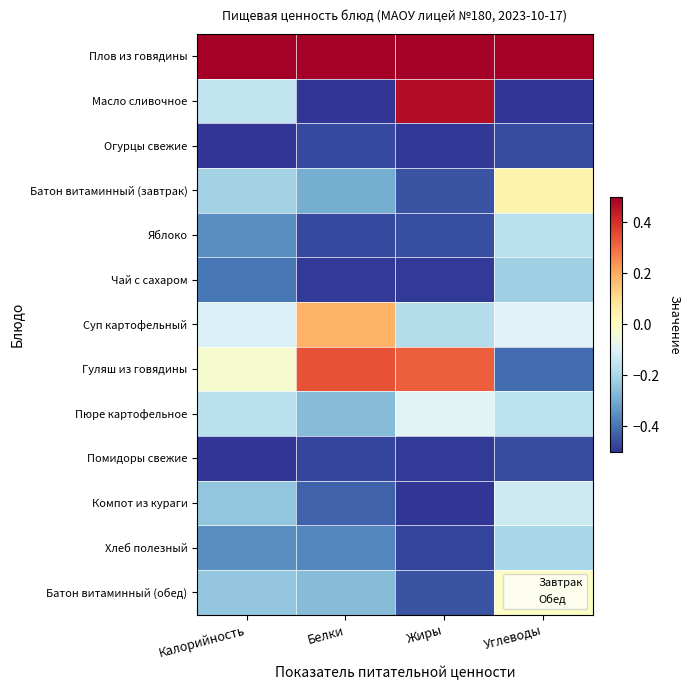

At which category does the chart reach its peak across all series?

Калорийность